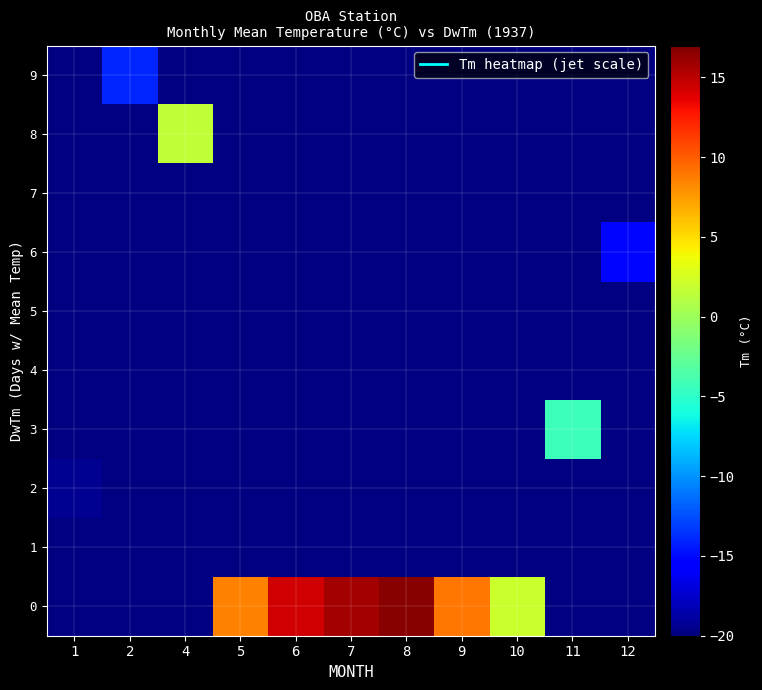

Between 7 and 6, which is larger?

7